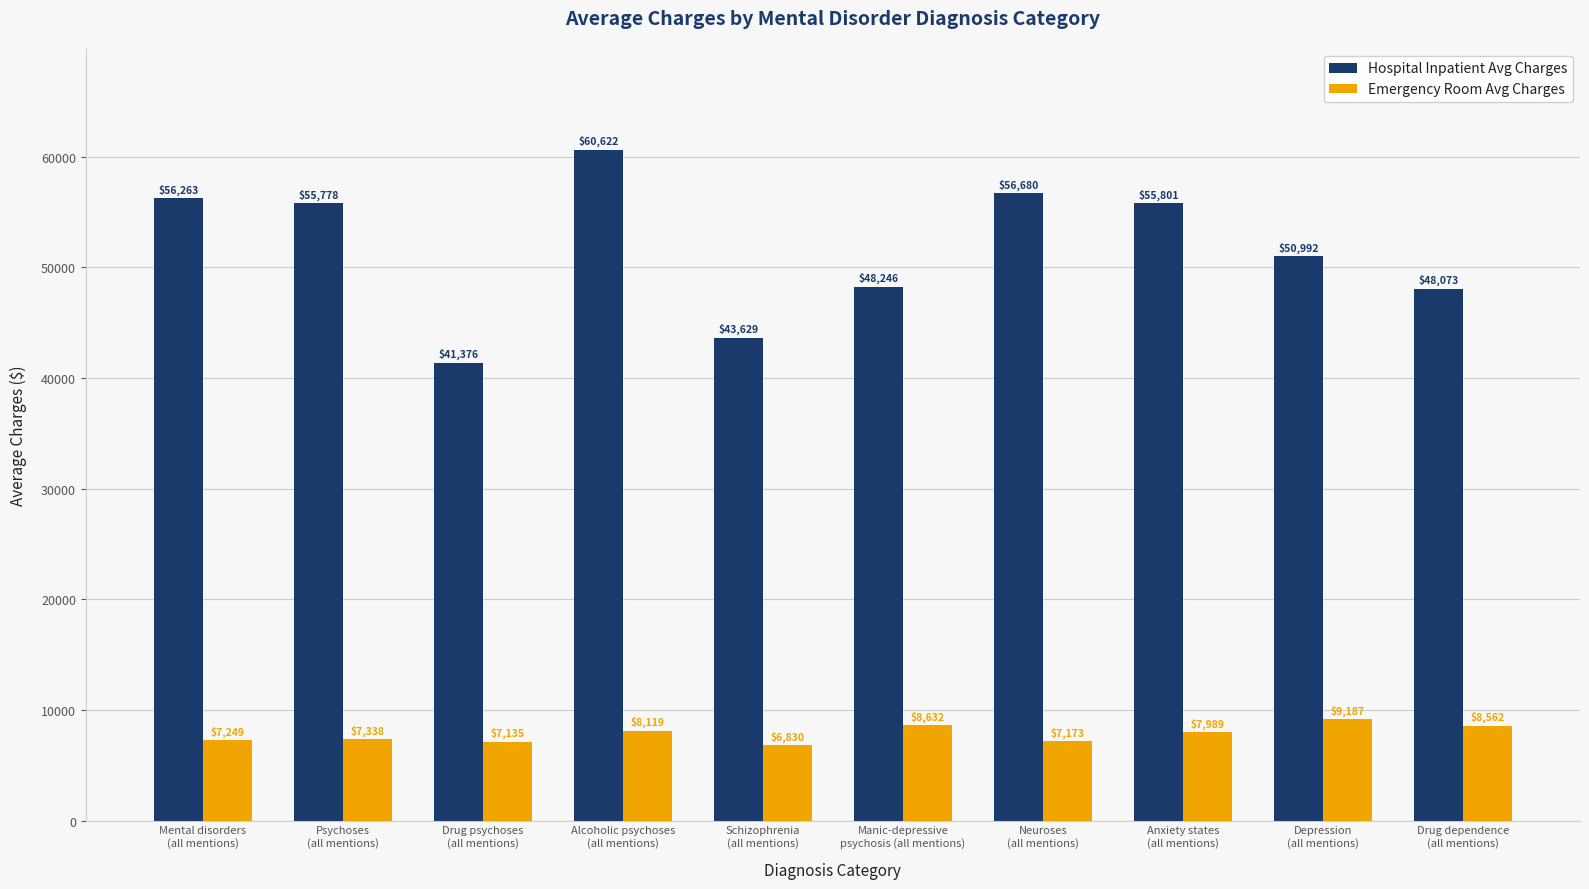

What is the maximum value shown in the chart?

60622.1